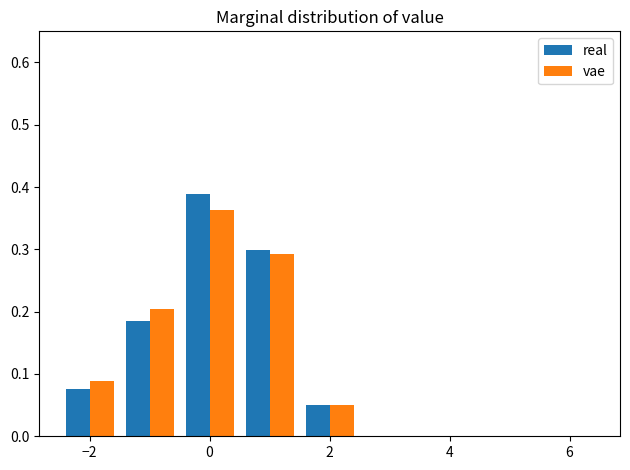

Reading left to right, list every range on the x-axis with the height of the bar of each series over it. Neither the bar edges nor the heights are printed on the chart, so give them approximately, as read against the axes.

-2.5 to -1.5: real=0.08	vae=0.09
-1.5 to -0.5: real=0.18	vae=0.20
-0.5 to 0.5: real=0.39	vae=0.36
0.5 to 1.5: real=0.30	vae=0.29
1.5 to 2.5: real=0.05	vae=0.05
2.5 to 3.5: real=0	vae=0
3.5 to 4.5: real=0	vae=0
4.5 to 5.5: real=0	vae=0
5.5 to 6.5: real=0	vae=0